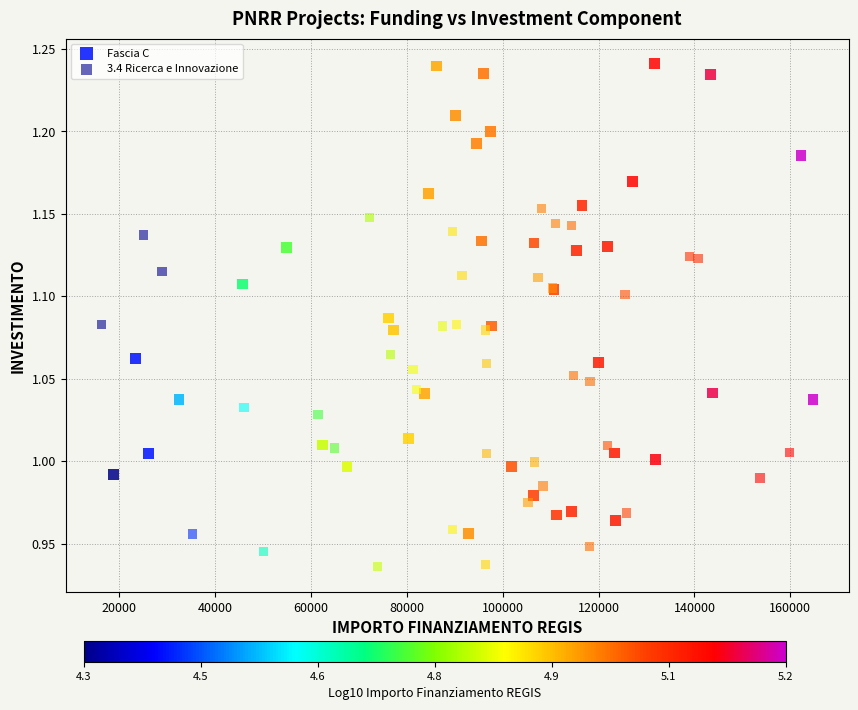

Which series has the largest Y range (max minus min)?

Fascia C